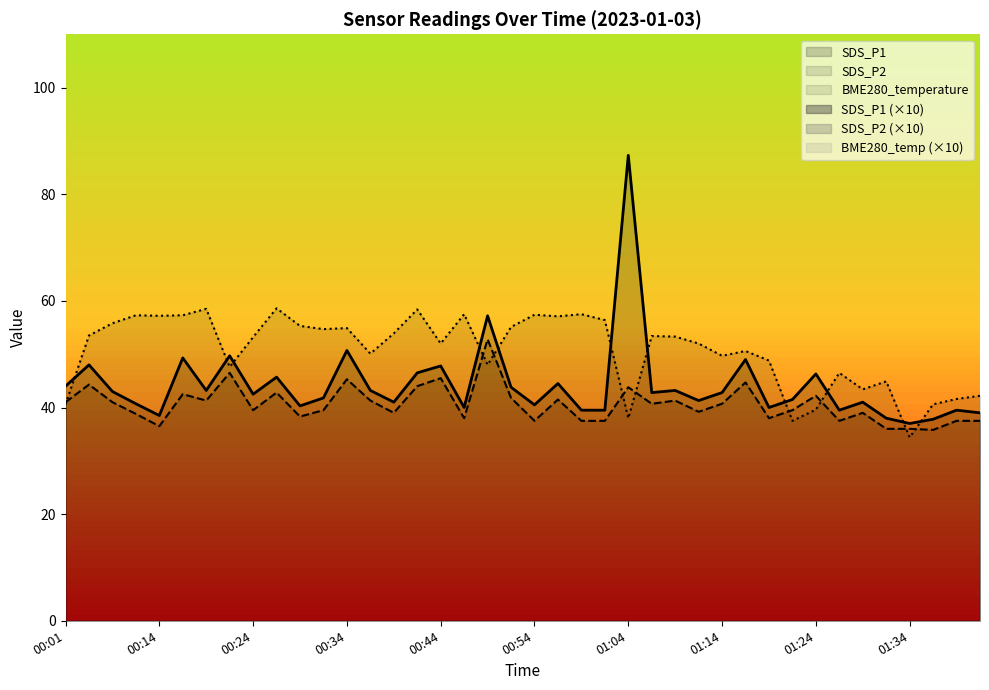

Which series changed the most between 00:49 and 01:44?

SDS_P1